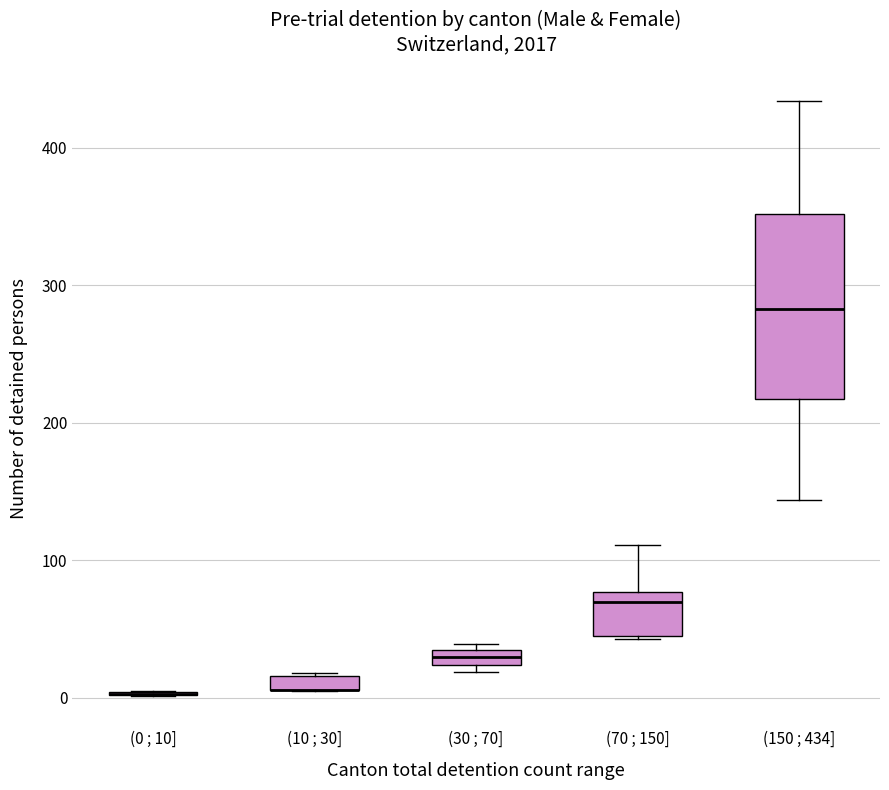

Which box is the tallest, from its lower edge to its upper edge?

(150 ; 434]